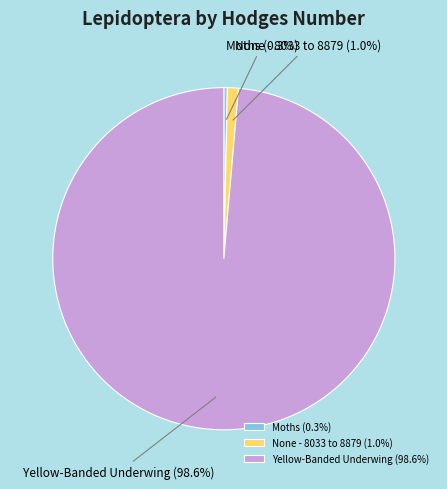

How many slices are in this pie chart?

3